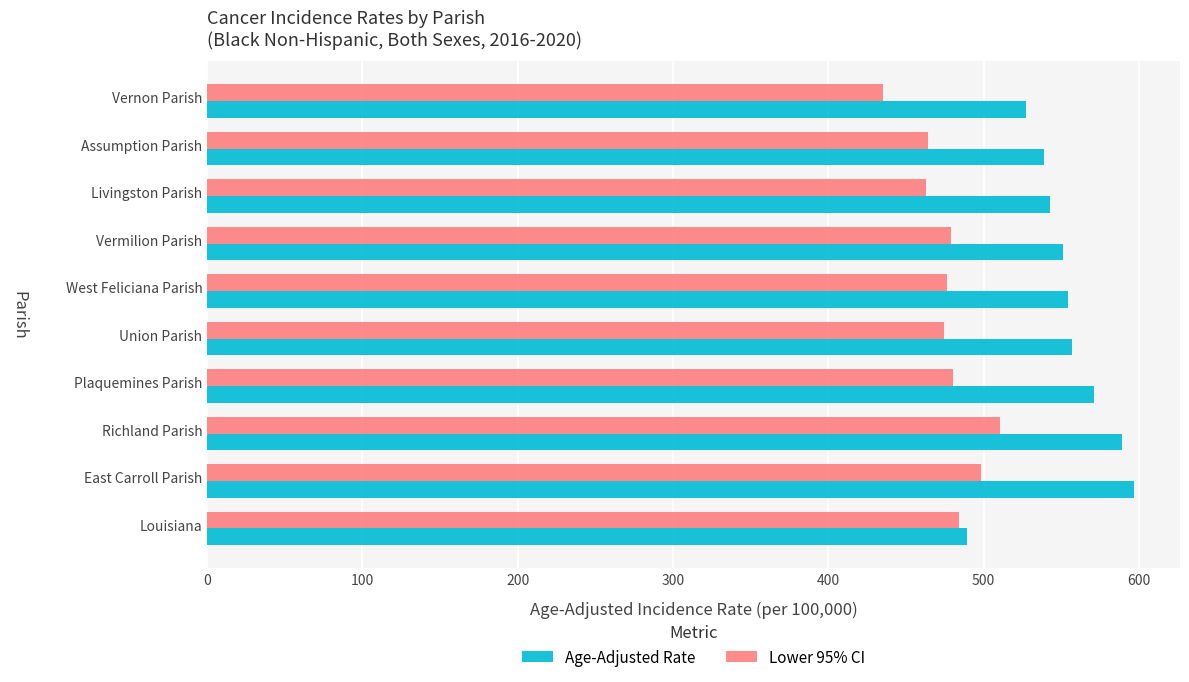

List the series in order of their peak value, highest first.

Age-Adjusted Rate, Lower 95% CI